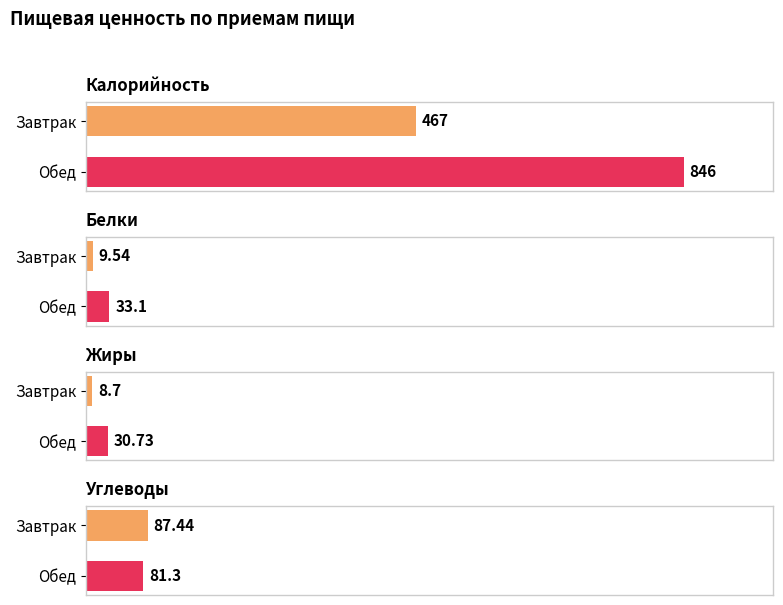

What position from the left is Завтрак?

1